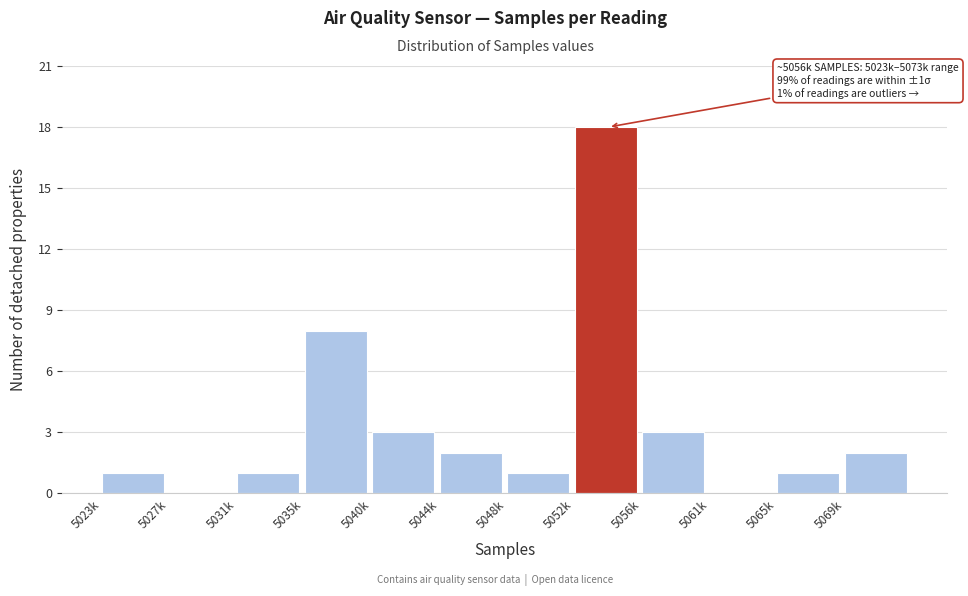

Reading left to right, list all the values displayed in this chart.

5023k=1	5027k=0	5031k=1	5035k=8	5040k=3	5044k=2	5048k=1	5052k=18	5056k=3	5061k=0	5065k=1	5069k=2